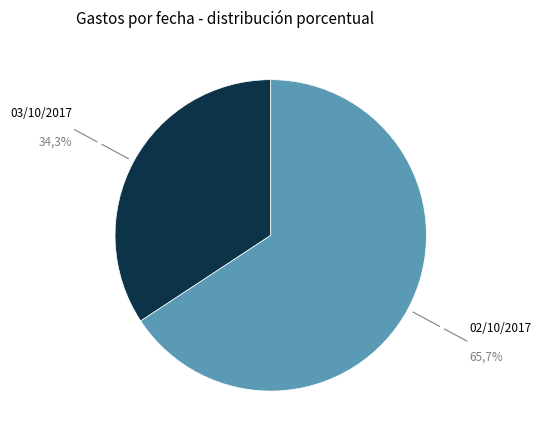

Does 03/10/2017 represent more than half of the total?

No